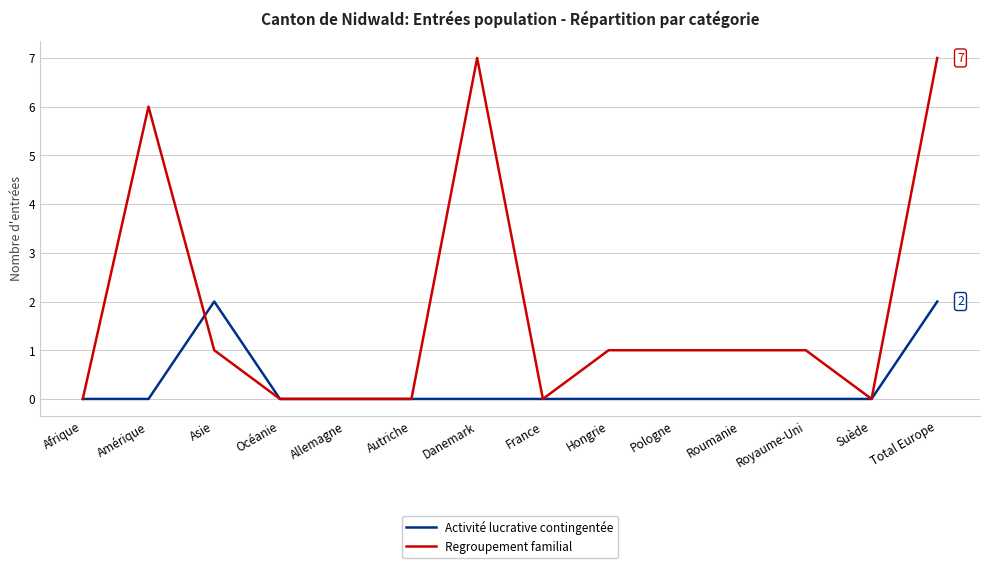

Is the value of Regroupement familial at France greater than the value of Activité lucrative contingentée at Total Europe?

No